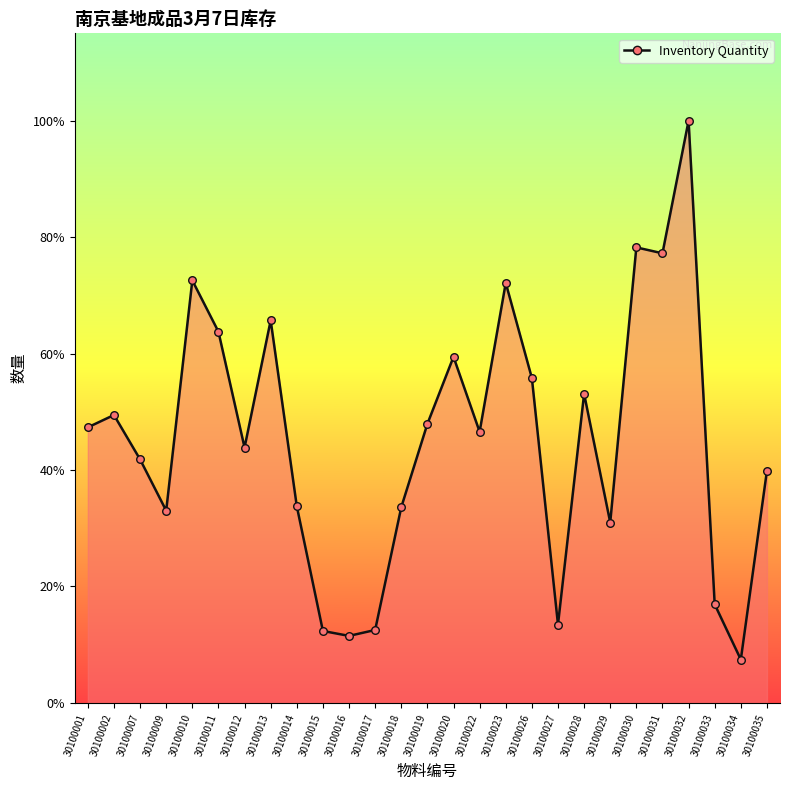

Which has a higher value, 30100030 or 30100032?

30100032